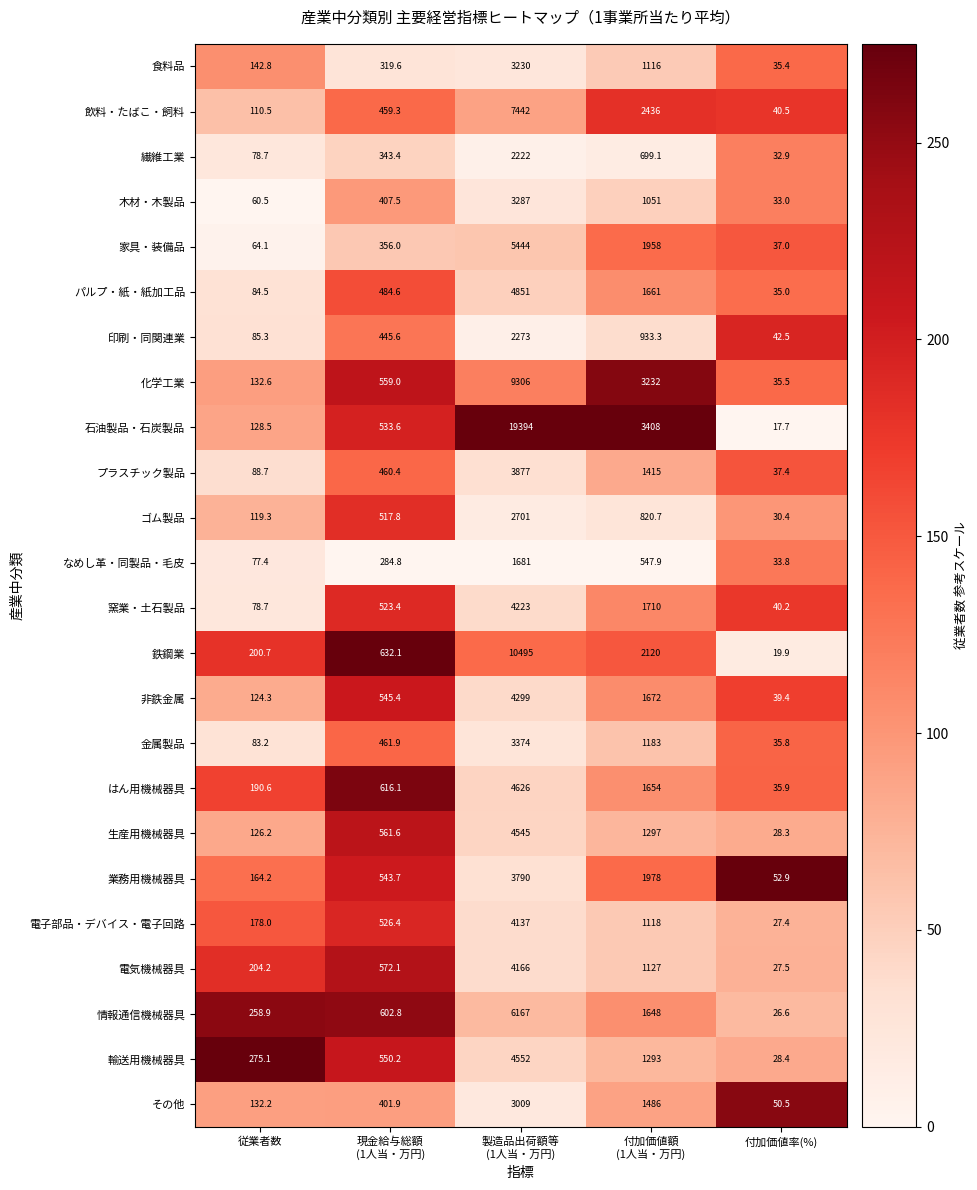

The 印刷・同関連業 series shows 85.3 at 従業者数. True or false?

True